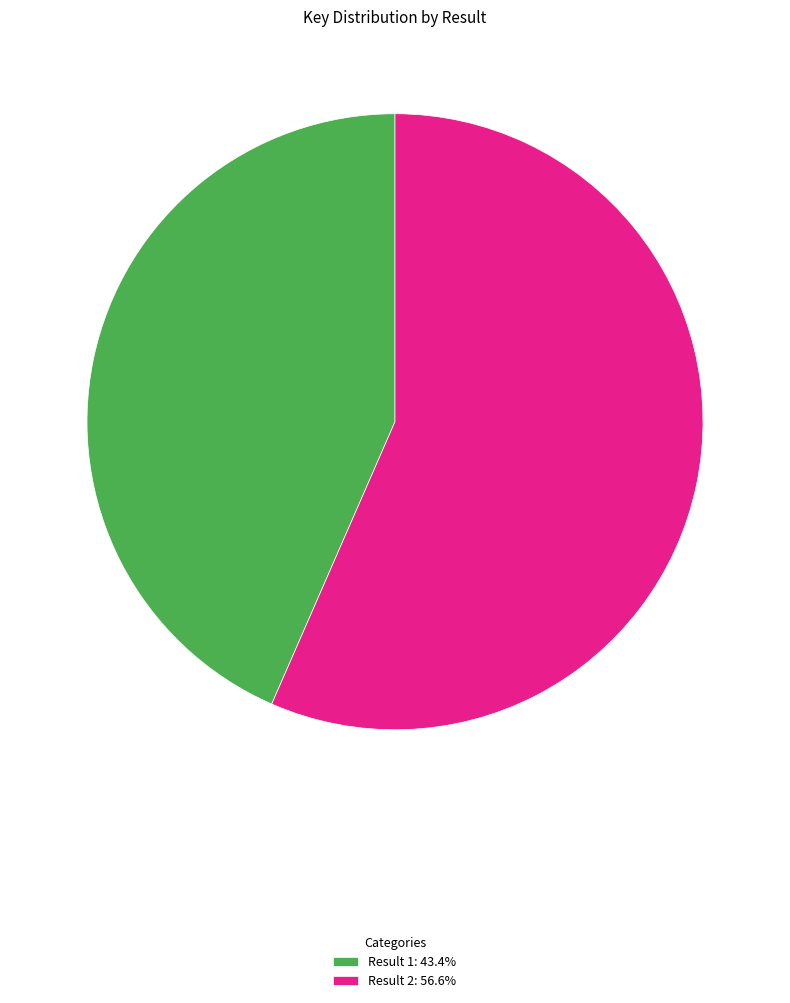

Does any single category account for the majority?

Yes